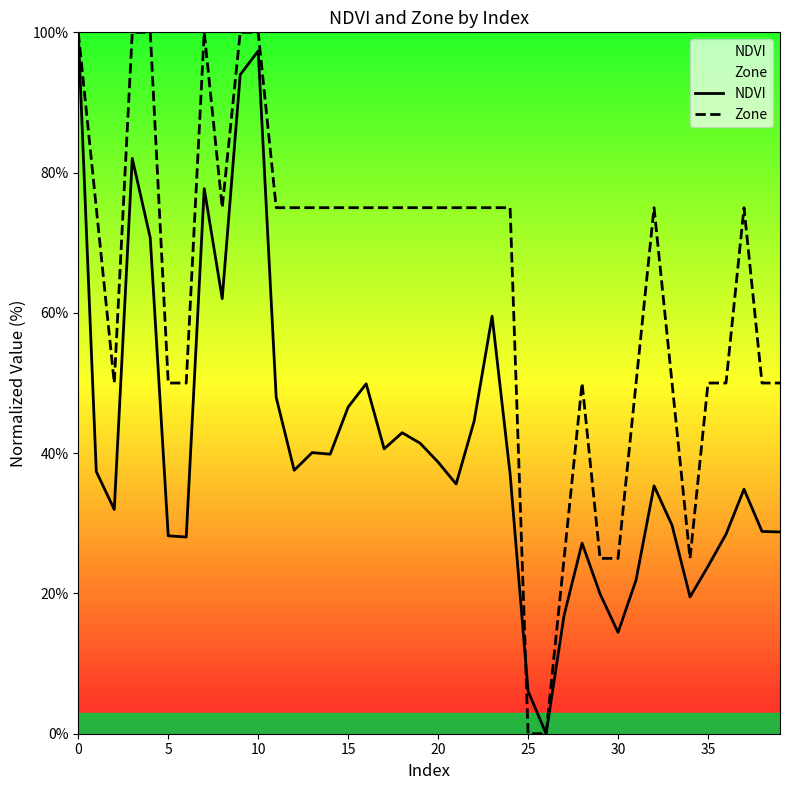

What is the label of the 24th point from the left?

23